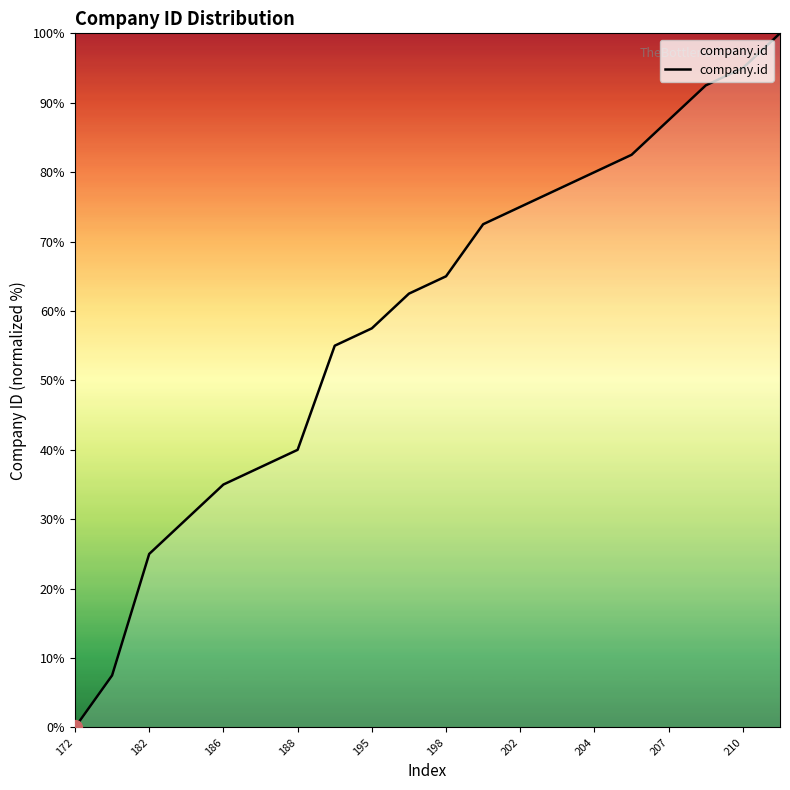

What is the maximum value shown in the chart?

100.0